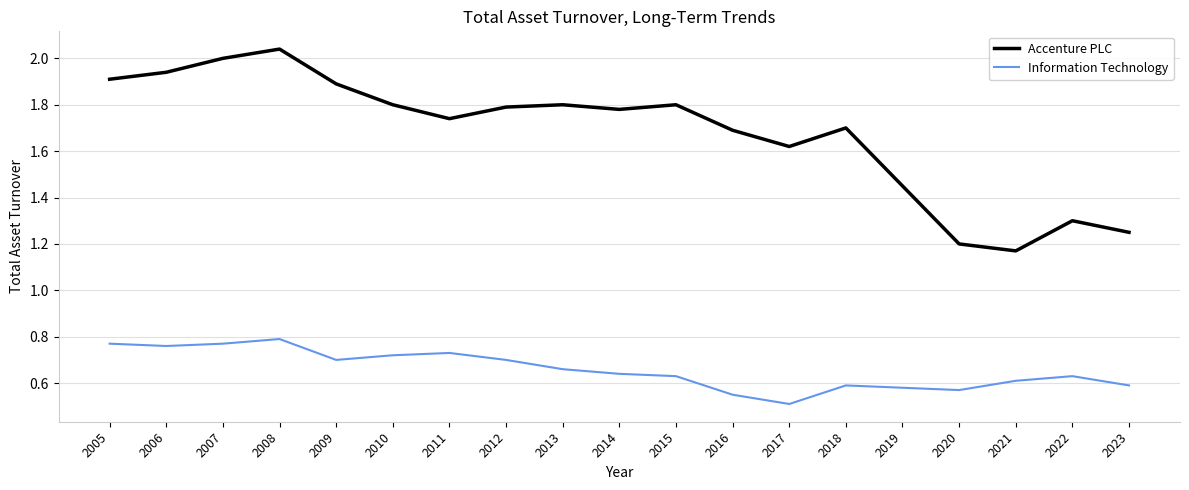

Which series has the widest spread of values?

Accenture PLC